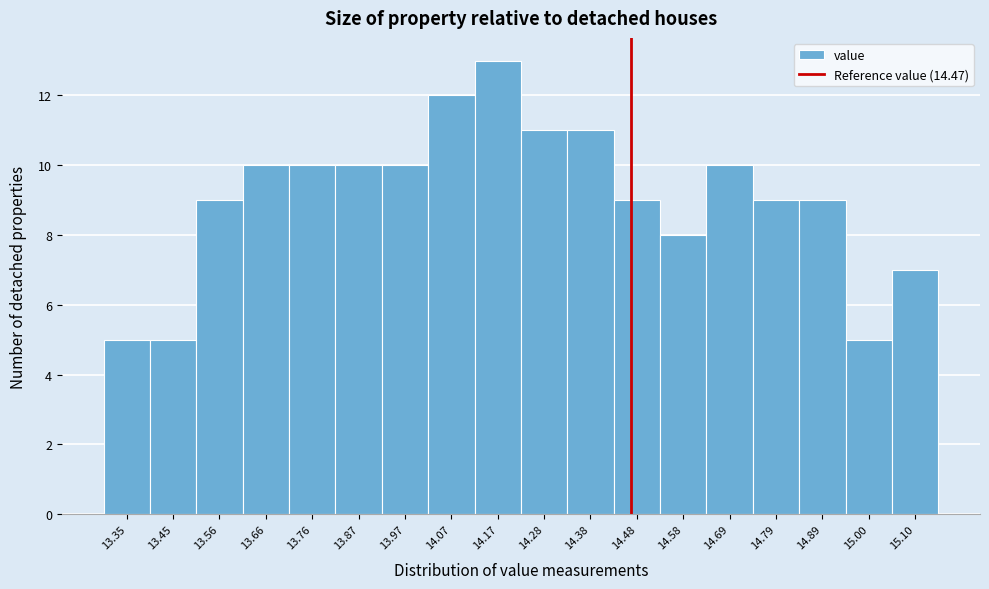

Reading left to right, transcribe this chart: for each bar, give the range it covers on the x-axis and its height. Neither the bar edges nor the heights are printed on the chart, so give them approximately, as read against the axes.

13.30 to 13.40: 5
13.40 to 13.50: 5
13.50 to 13.60: 9
13.60 to 13.72: 10
13.72 to 13.82: 10
13.82 to 13.92: 10
13.92 to 14.02: 10
14.02 to 14.12: 12
14.12 to 14.22: 13
14.22 to 14.32: 11
14.32 to 14.44: 11
14.44 to 14.54: 9
14.54 to 14.64: 8
14.64 to 14.74: 10
14.74 to 14.84: 9
14.84 to 14.94: 9
14.94 to 15.04: 5
15.04 to 15.16: 7